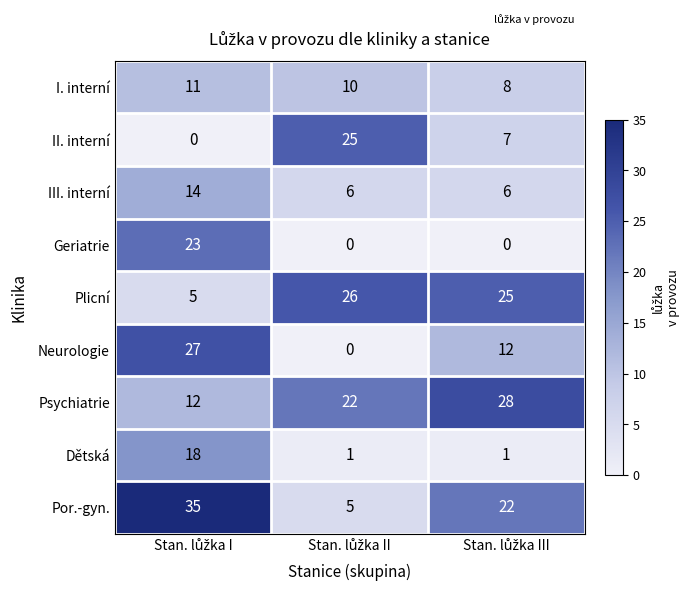

What is the greatest value displayed?

35